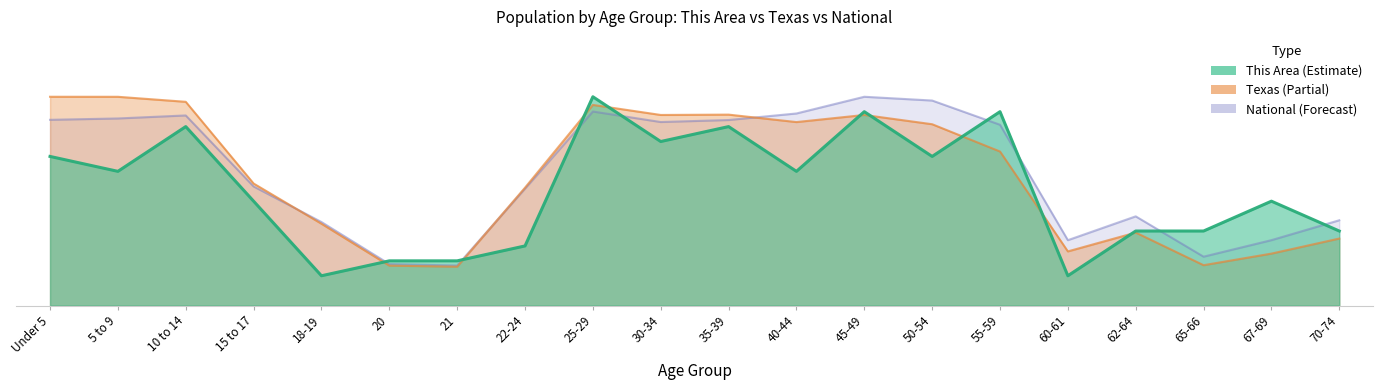

At how many categories does at least one series exceed 12?

10